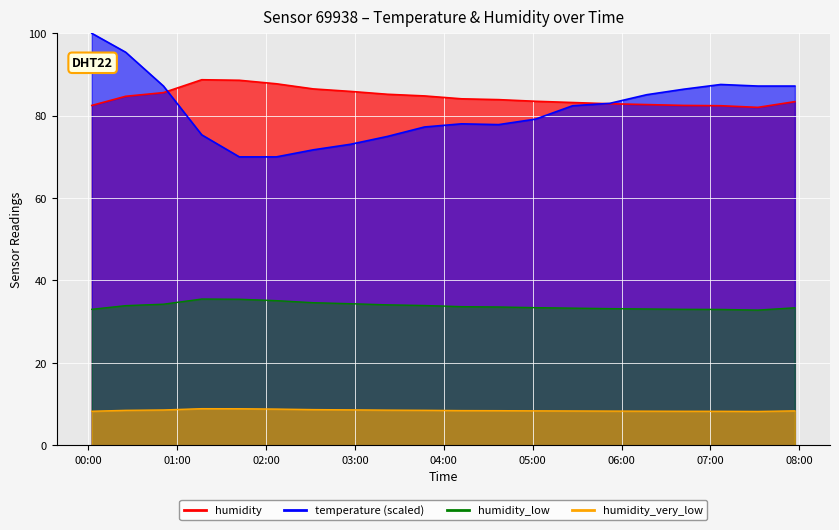

How many lines are shown in the chart?

2